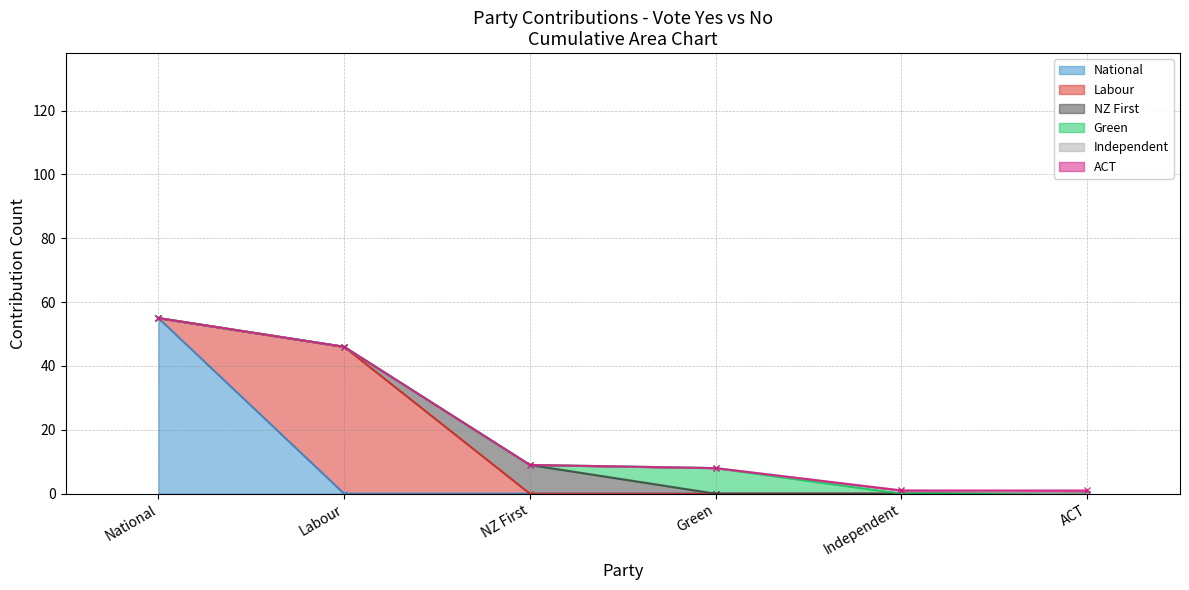

What is the label of the 6th point from the left?

ACT